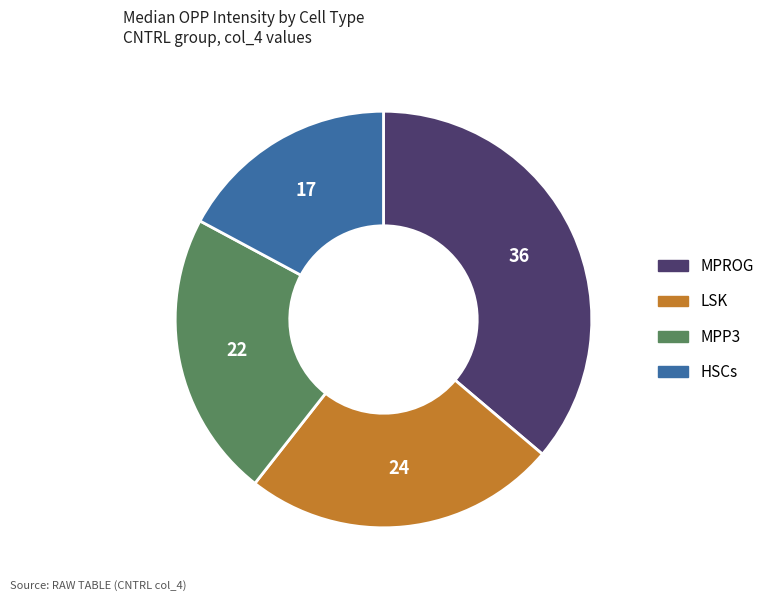

Is it true that LSK is 38% of the pie?

False